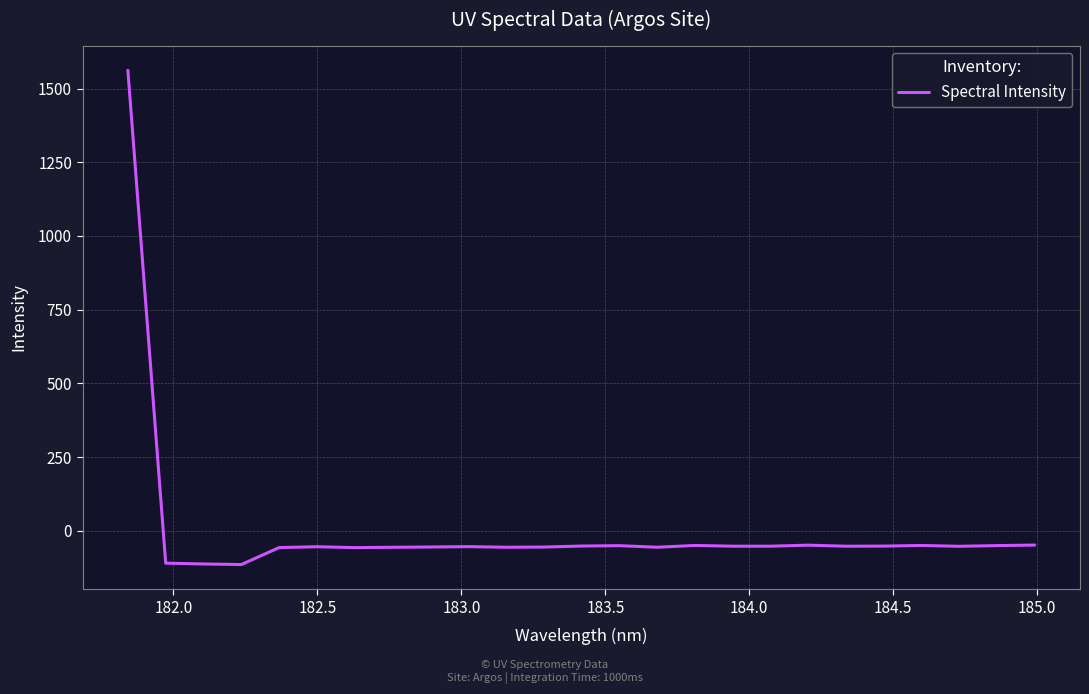

What is the minimum value shown in the chart?

-114.7